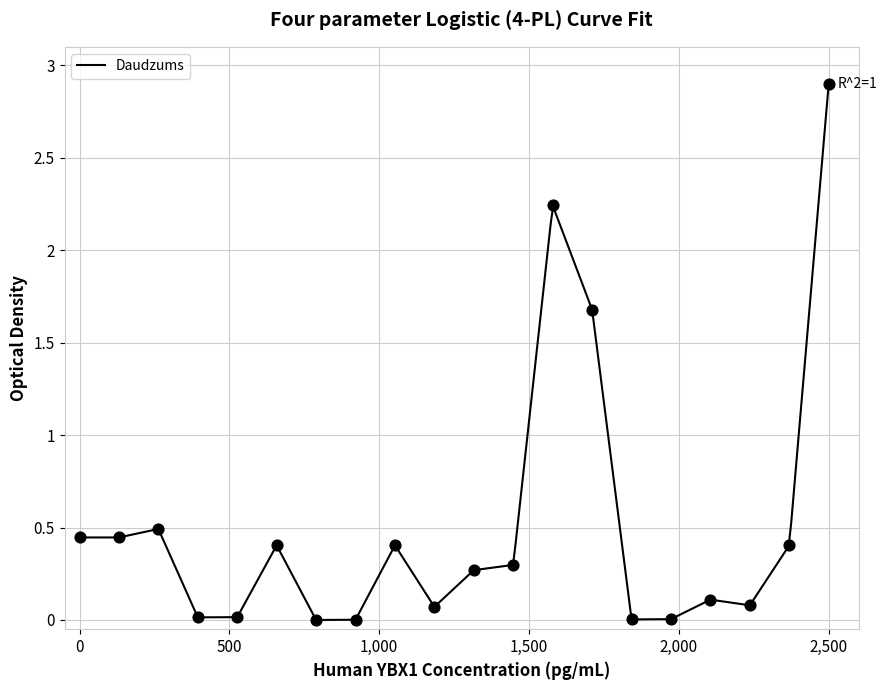

What is the highest value of the Daudzums series?

2.9